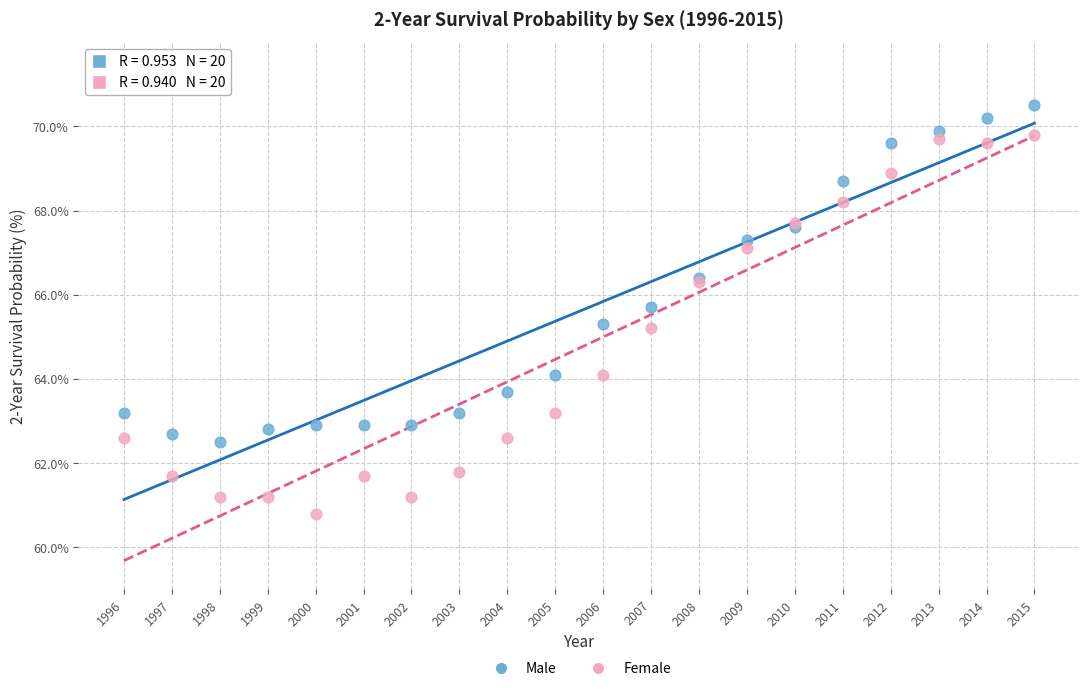

Which series contains the lowest Y value?

Female